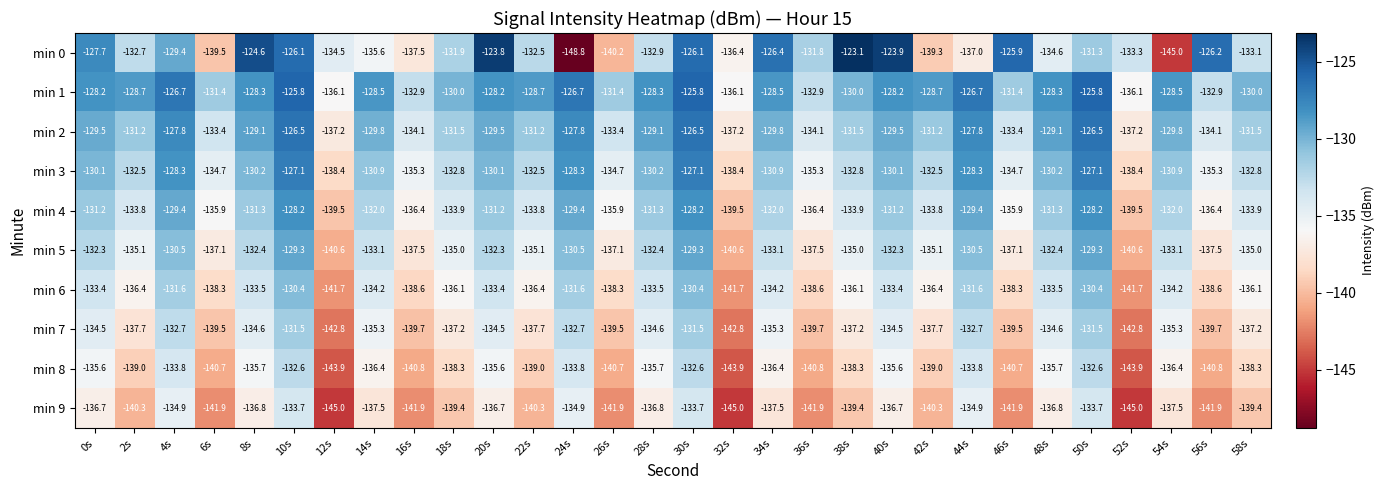

At which category does the chart reach its minimum across all series?

24s